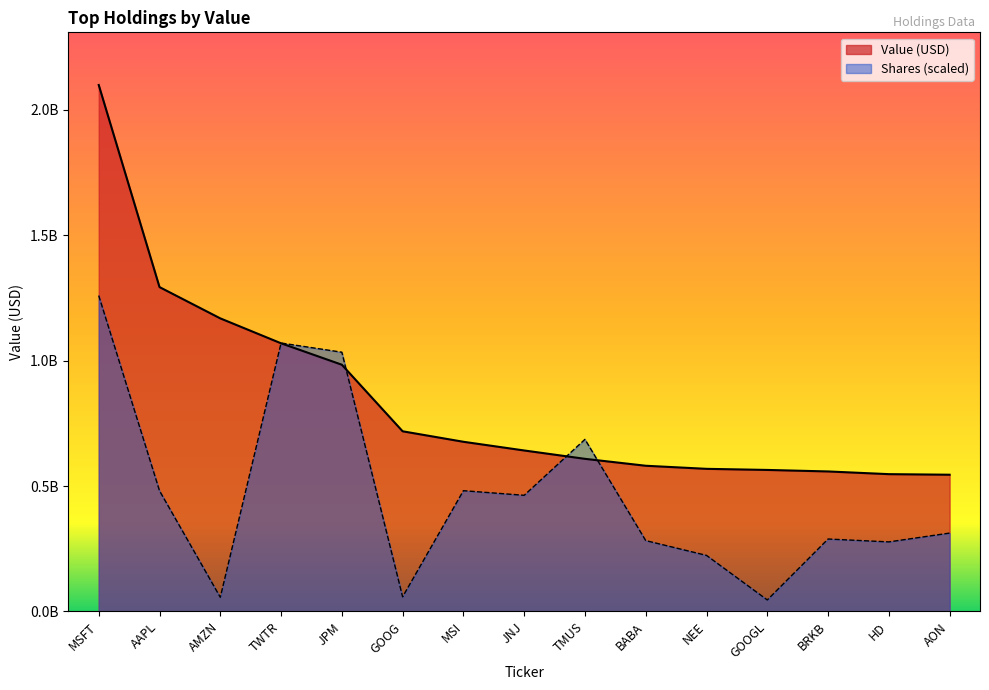

What is the approximate value at GOOG?

718416000